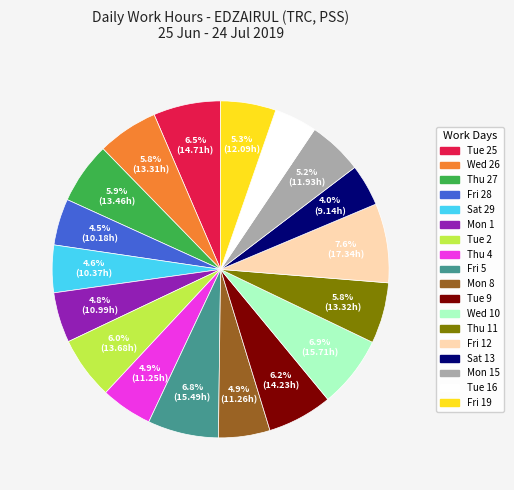

Is there any slice that represents more than half of the pie?

No